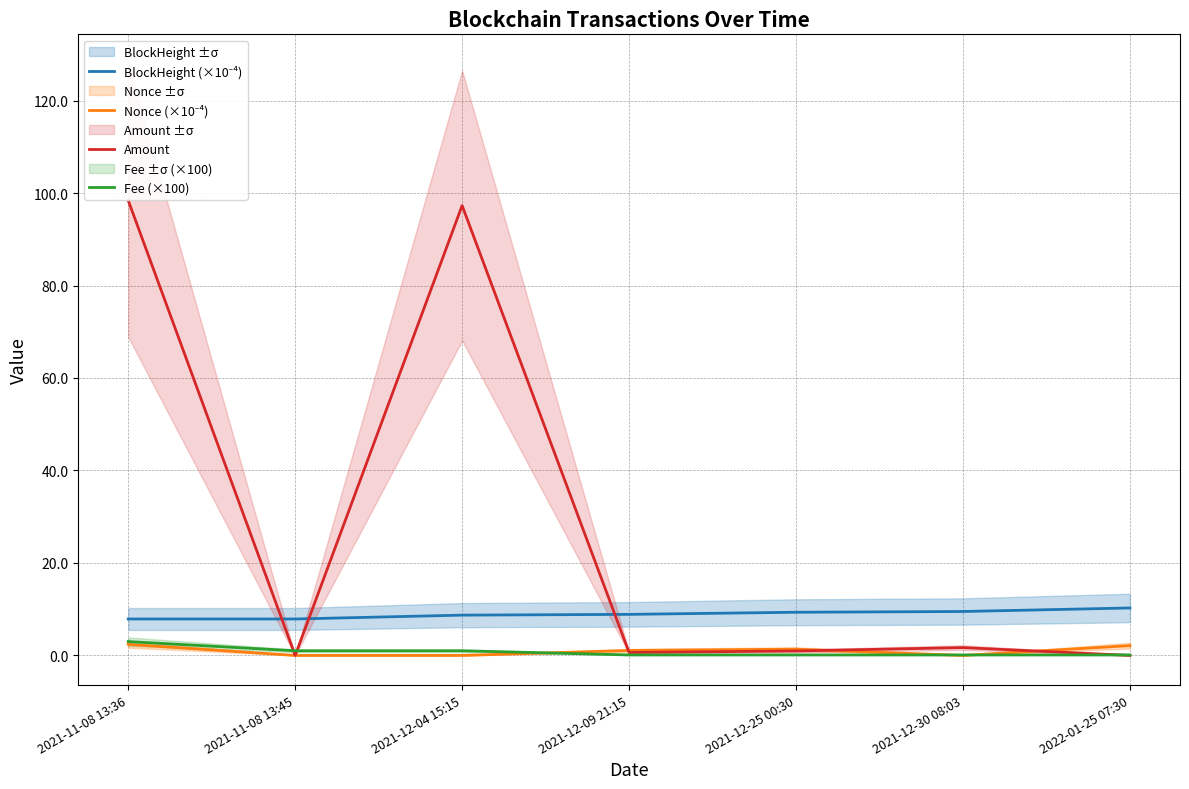

The value of Fee (×100) at 2021-12-04 15:15 is 1.3. True or false?

False